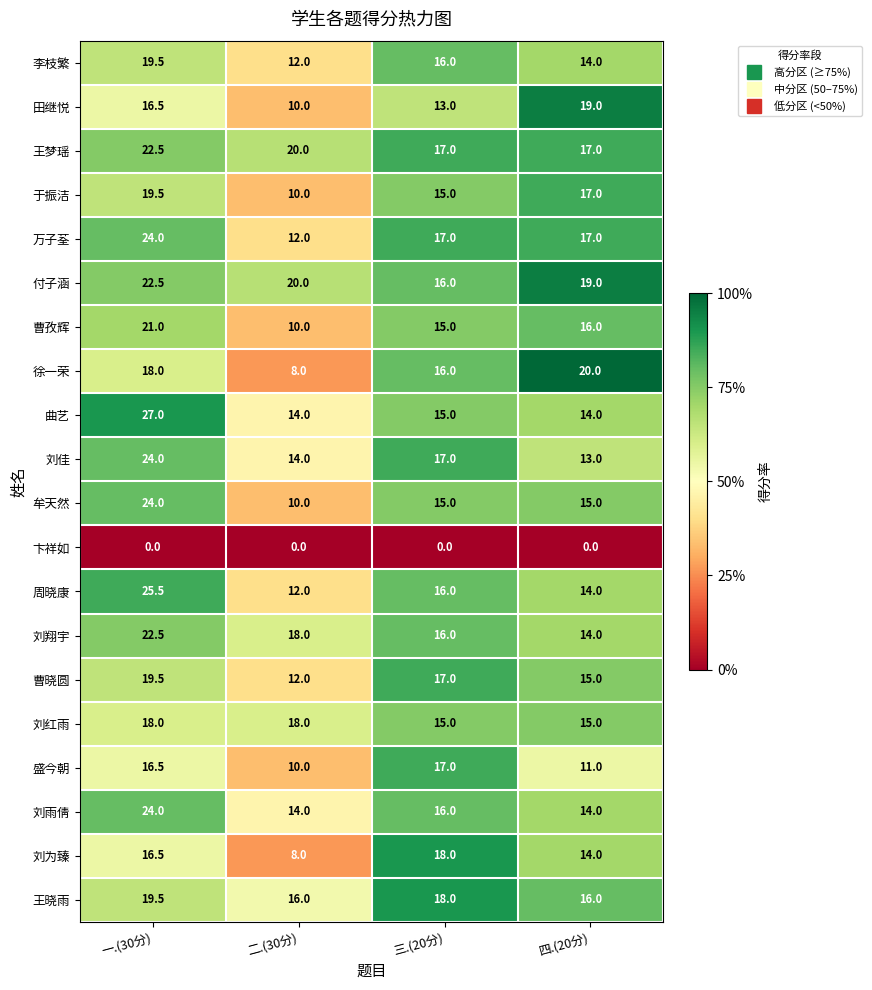

At which category does the chart reach its peak across all series?

一.(30分)